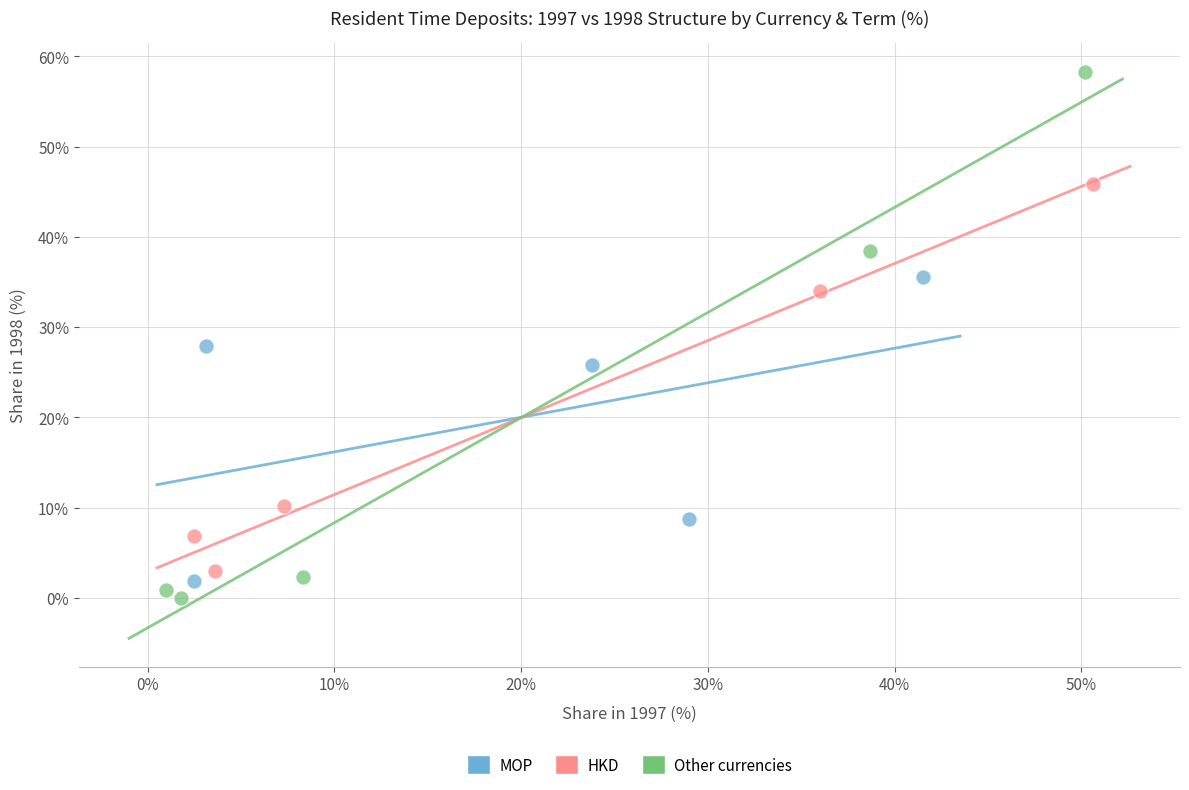

Which series has the largest Y range (max minus min)?

Other currencies